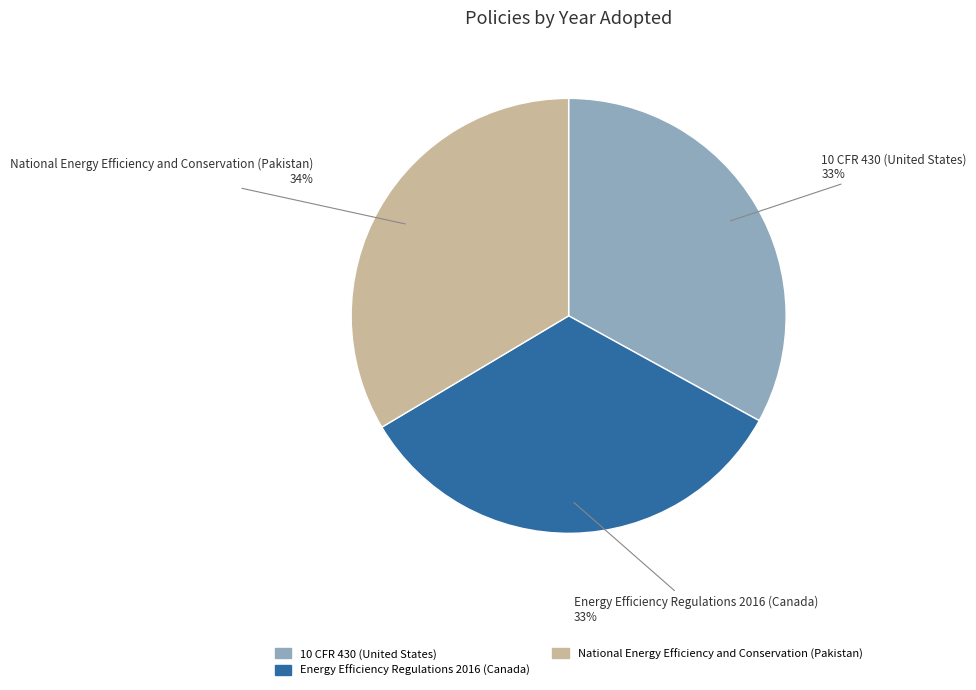

Combined, do Energy Efficiency Regulations 2016 (Canada) and 10 CFR 430 (United States) account for over 50%?

Yes